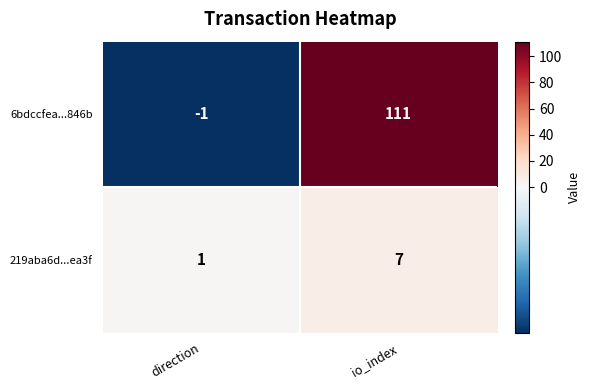

At how many categories does at least one series exceed 73?

1